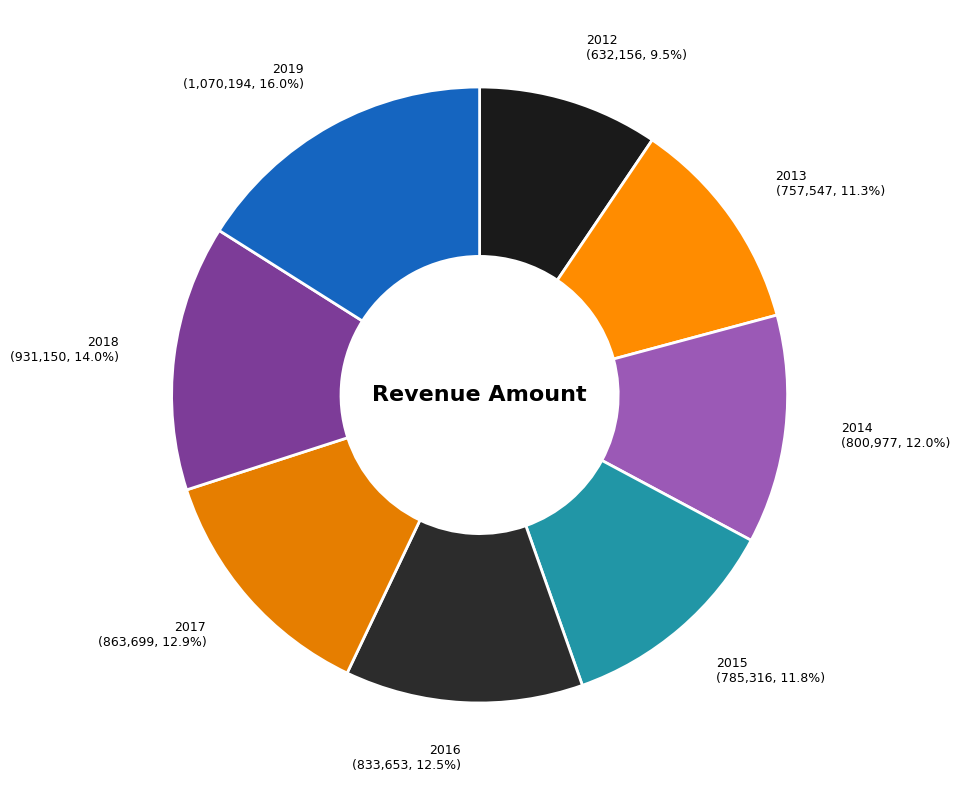

To the nearest percent, what is the combined percentage of 2015 and 2017?

25%